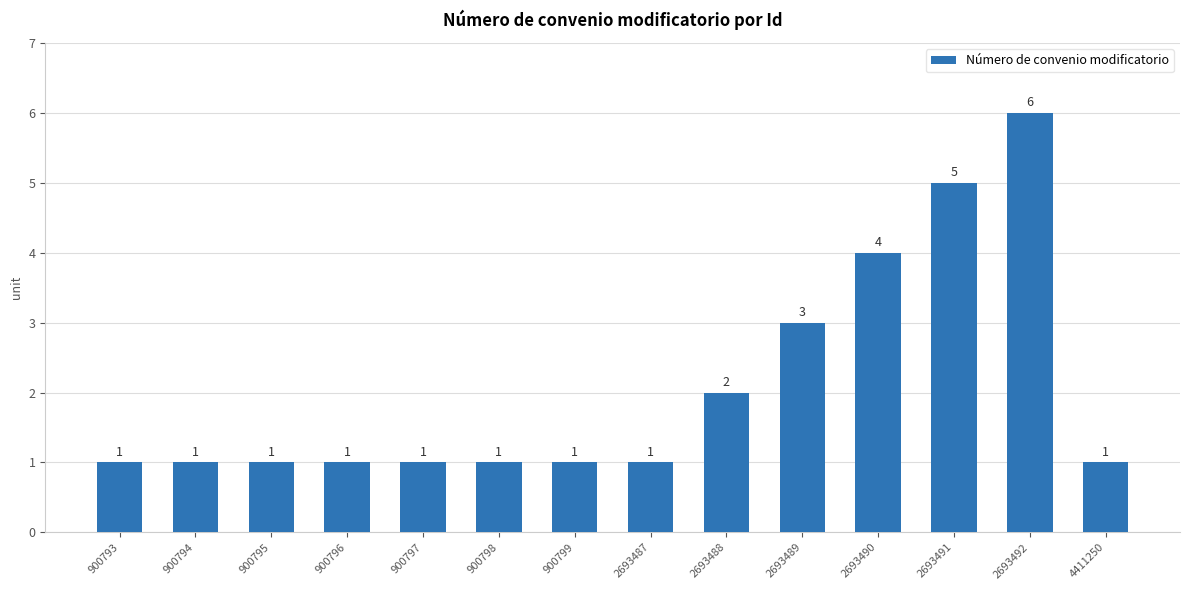

What is the value of the 12th bar from the left?

5